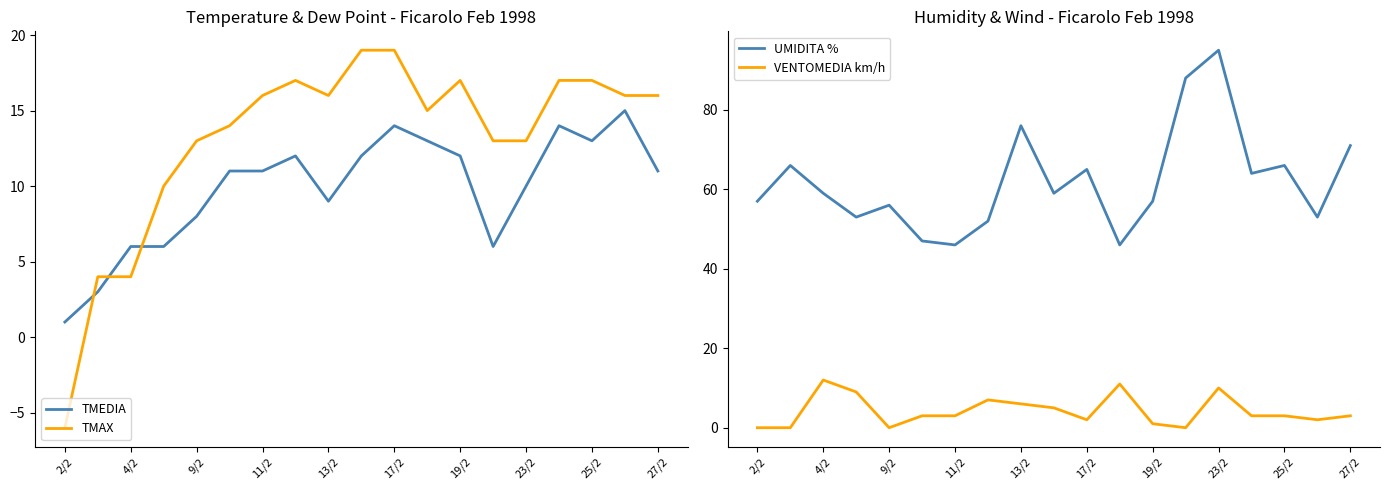

Which series has the largest total across all categories?

UMIDITA %